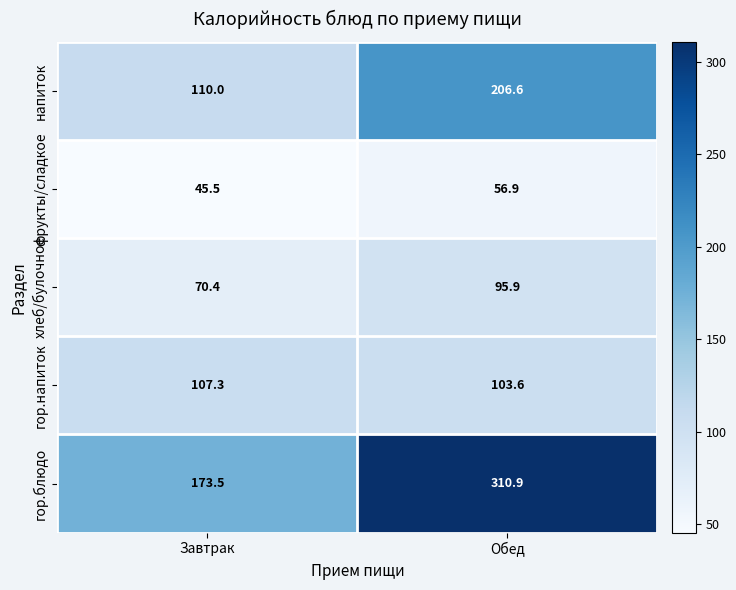

Which series has the largest total across all categories?

гор.блюдо